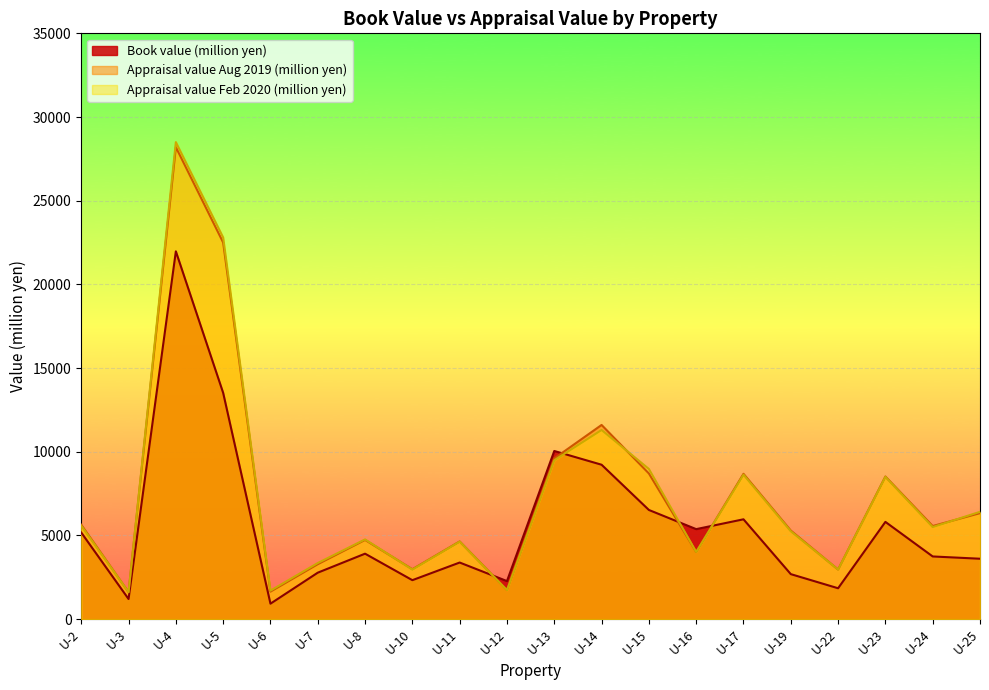

What is the difference between the Book value (million yen) values at U-24 and U-23?

2066